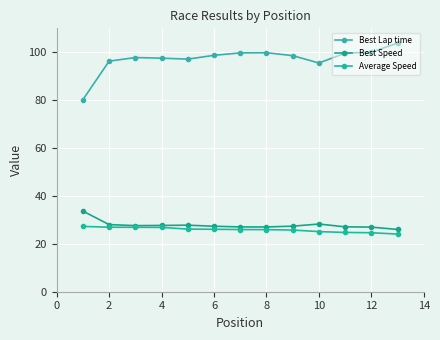

Does the chart have visible grid lines?

Yes